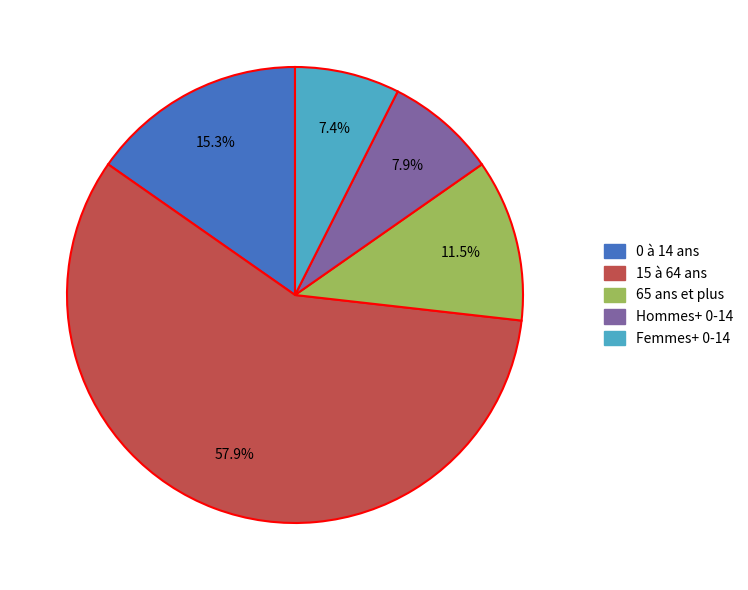

What percentage is the 0 à 14 ans slice, to the nearest percent?

15%